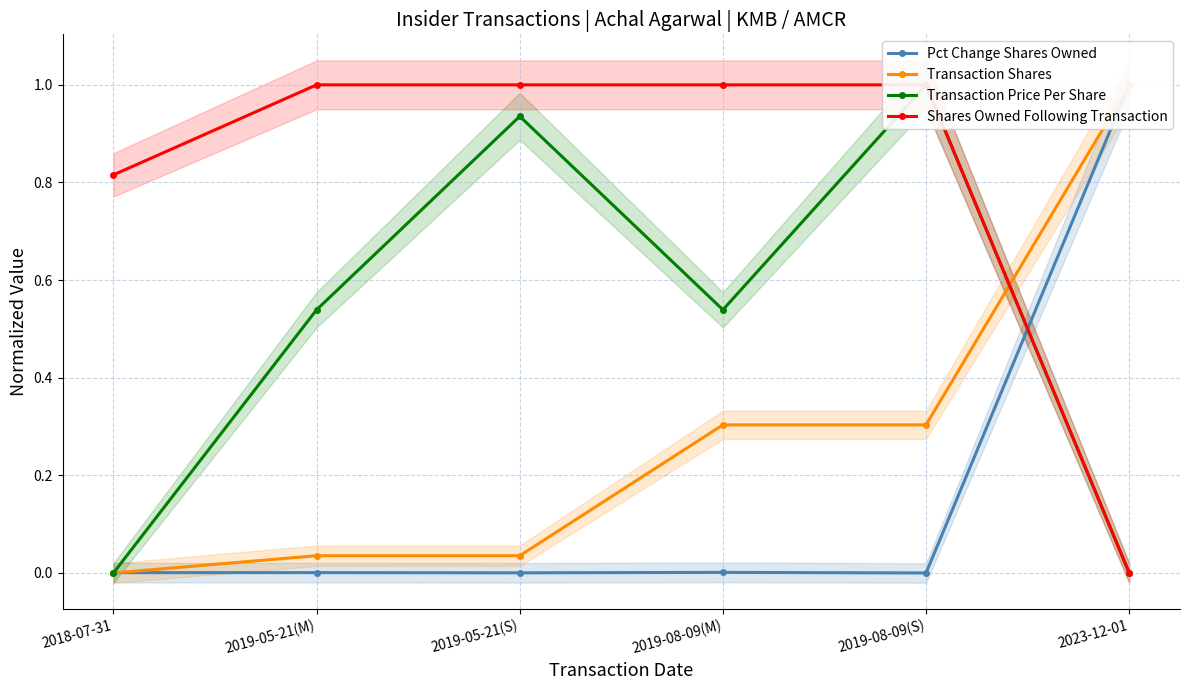

True or false: Transaction Price Per Share has more than 2 points higher than both neighbors.

False